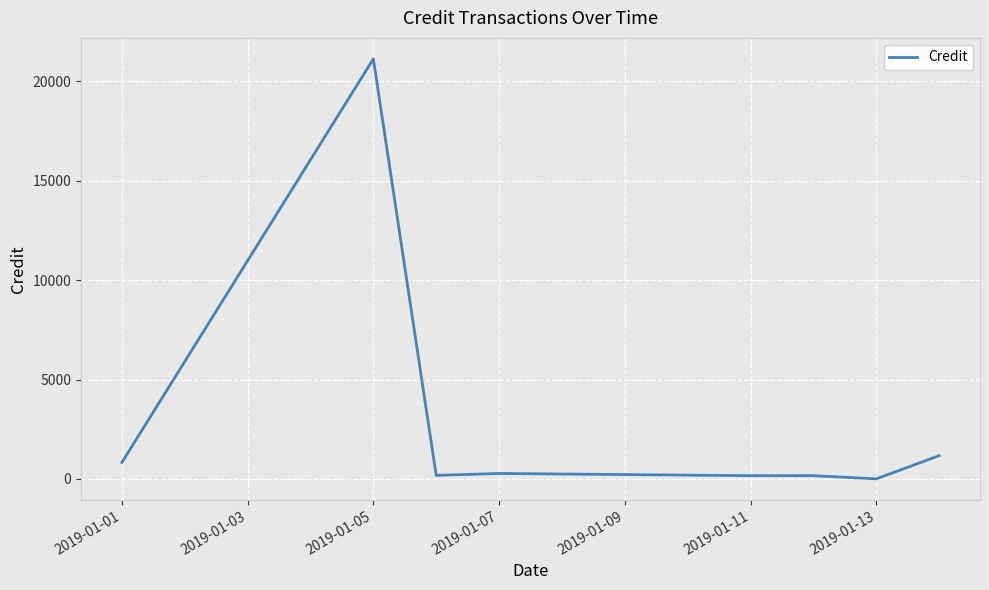

What is the difference between the second highest and second lowest values?

1008.5